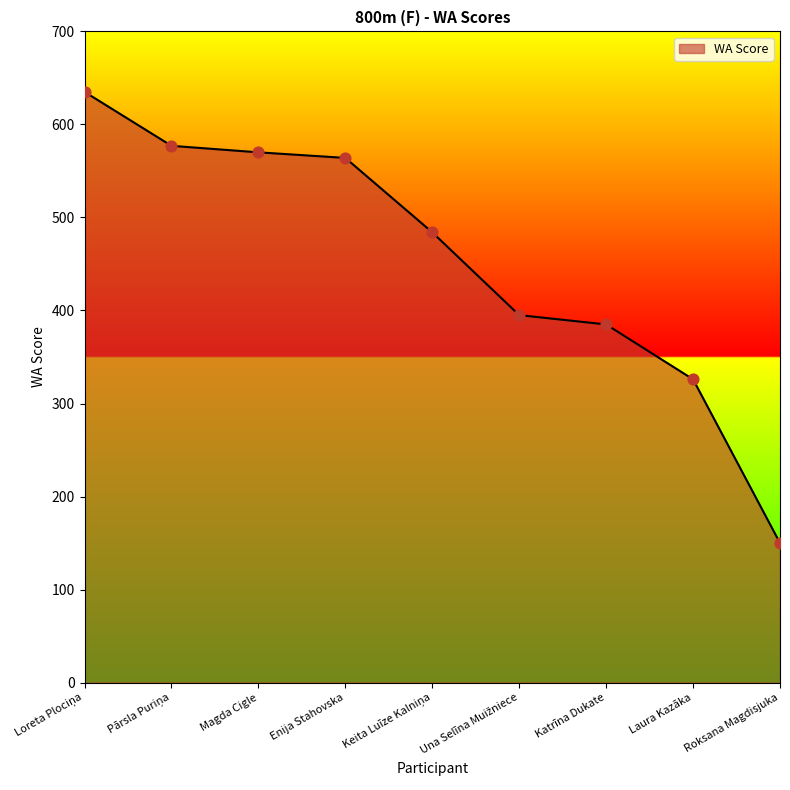

Which has a higher value, Enija Stahovska or Katrīna Dukate?

Enija Stahovska